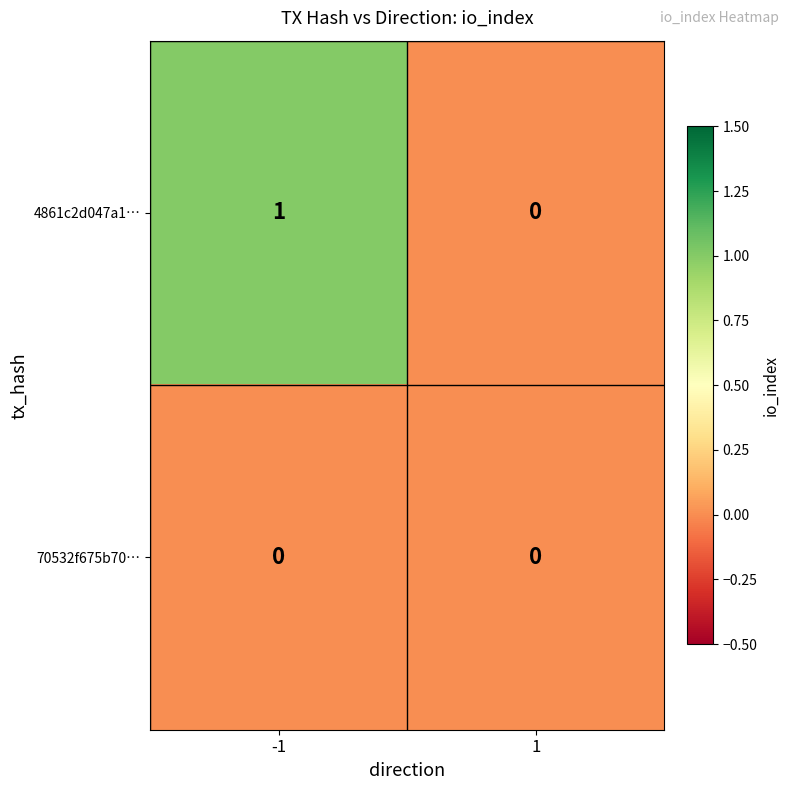

Is the value of 70532f675b70… at -1 greater than the value of 4861c2d047a1… at -1?

No